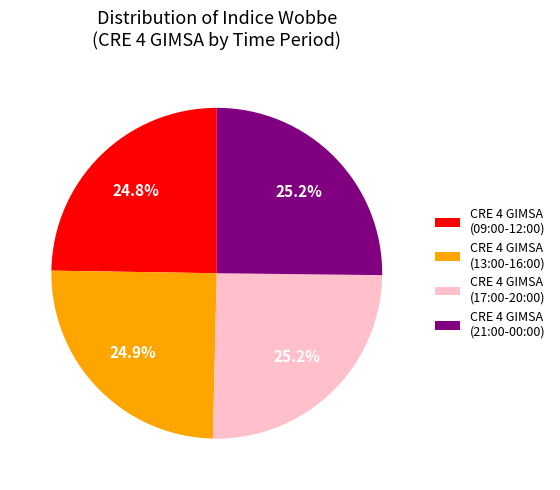

What is the ratio of the value at CRE 4 GIMSA (21:00-00:00) to the value at CRE 4 GIMSA (09:00-12:00)?

1.0